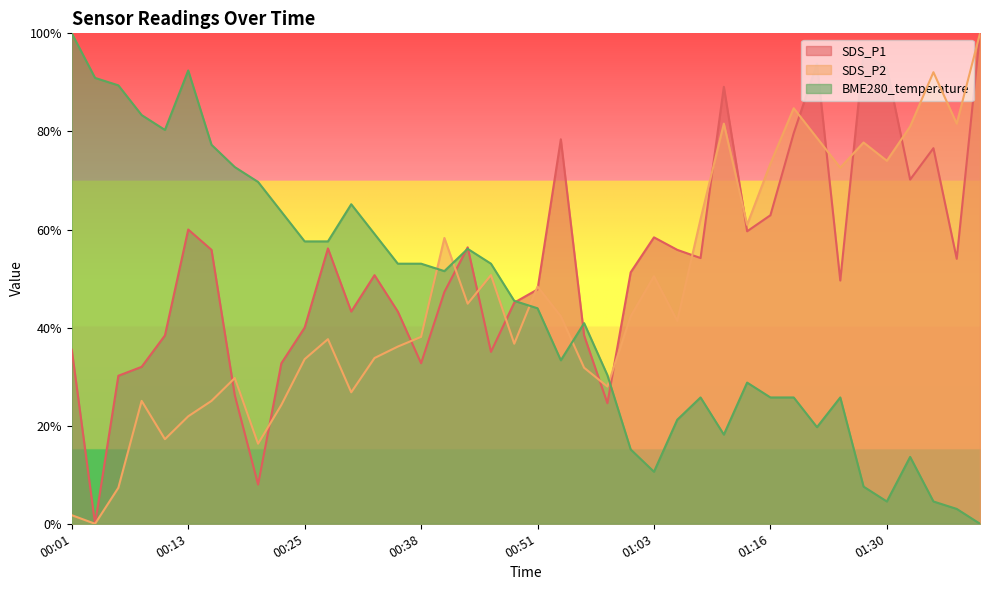

At which label is BME280_temperature closest to 50?

00:40